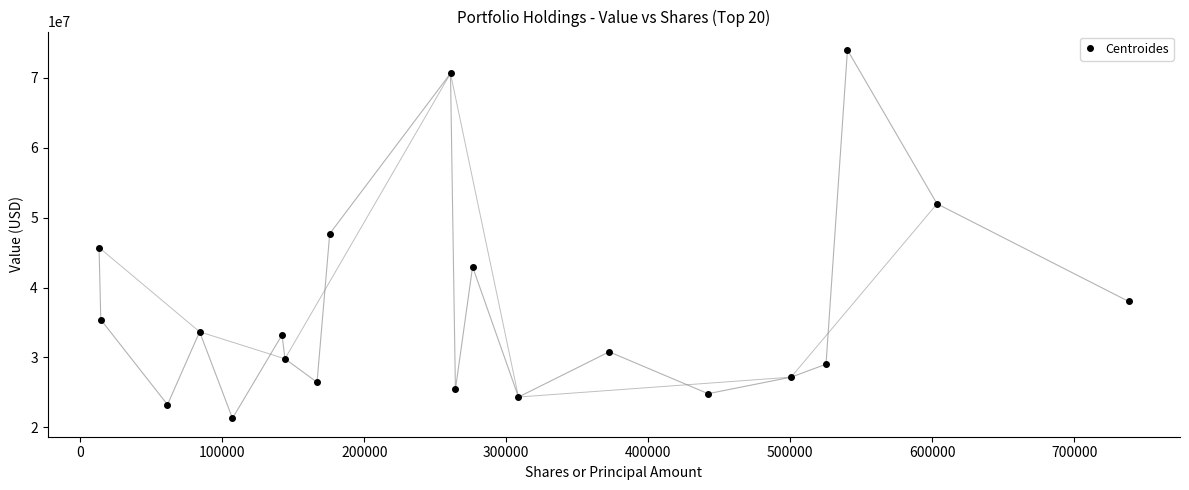

What is the difference between the maximum and minimum values?

52689000